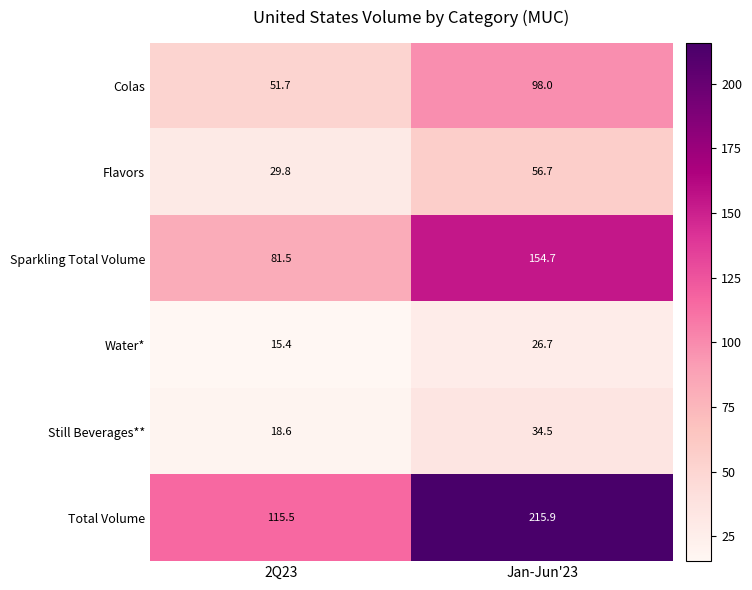

True or false: Colas has a value of 152.8 at Jan-Jun'23.

False